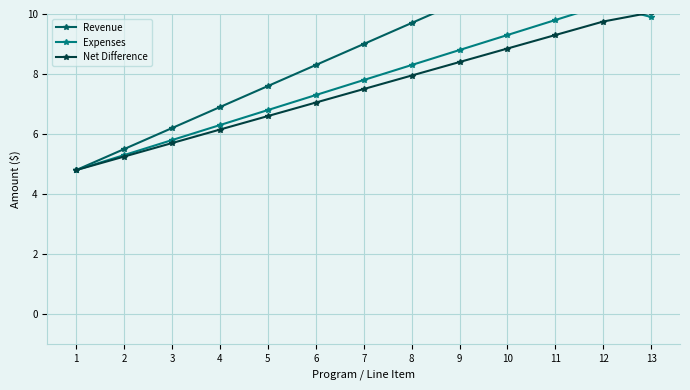

True or false: Net Difference and Revenue cross at least once.

False